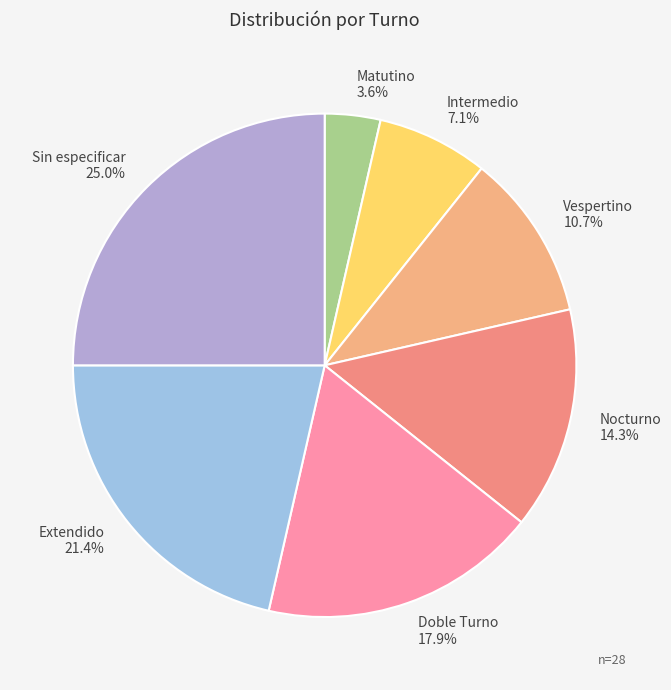

Is Intermedio the majority of the pie?

No